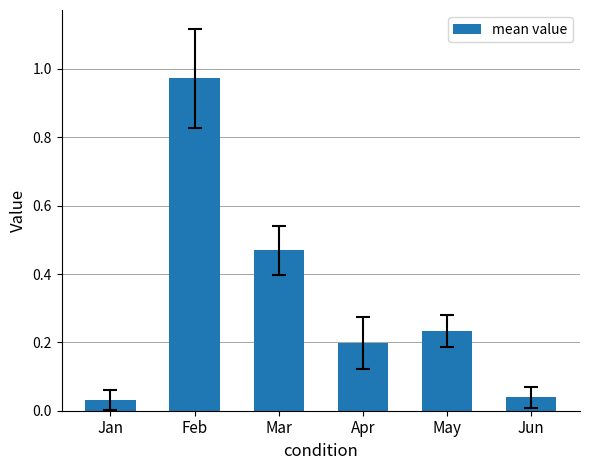

At which category does the chart reach its peak across all series?

Feb